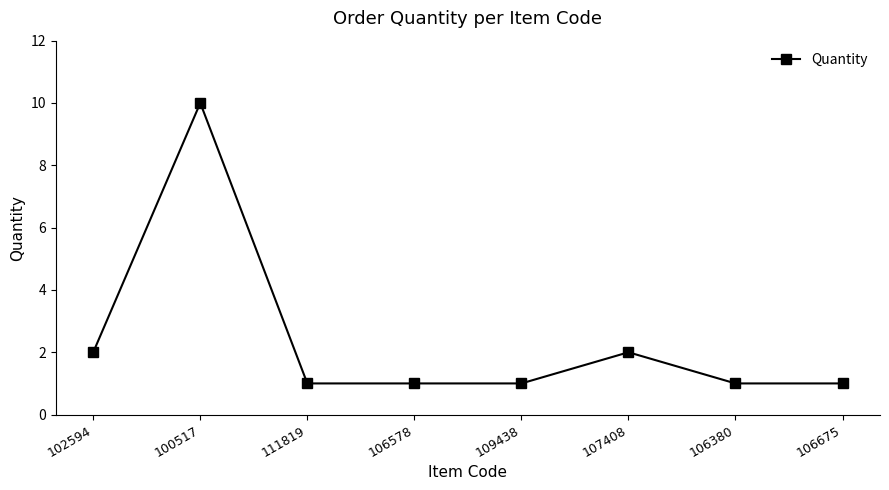

Count the values in the range 1 to 2.

7